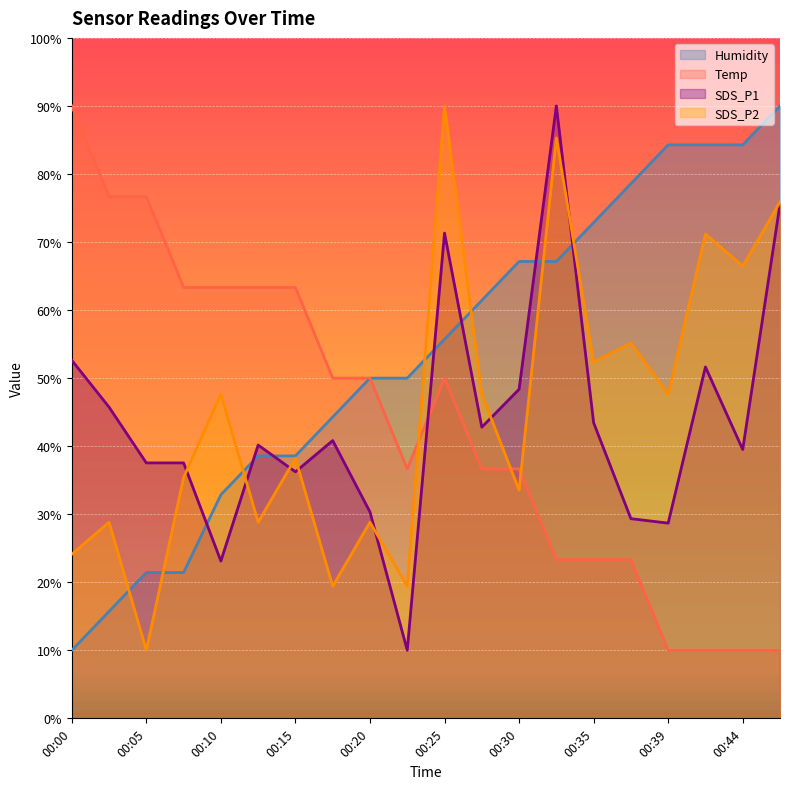

At which category is the sum across all series the highest?

00:25